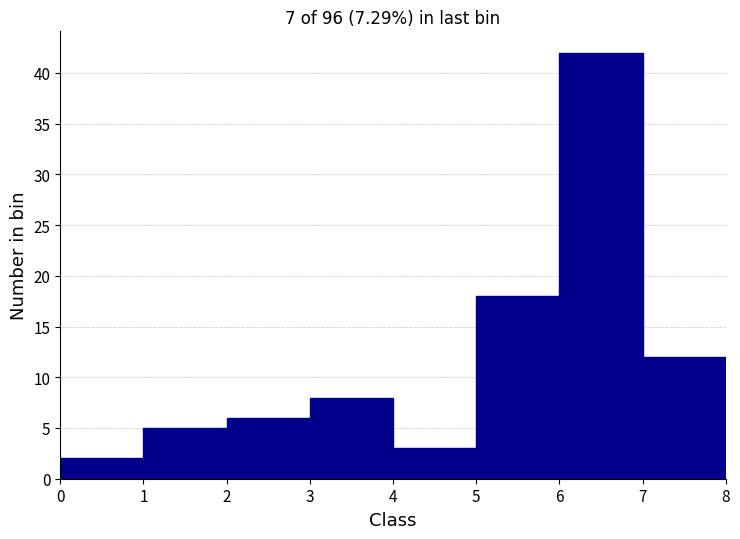

Over which range of the x-axis is the bar tallest?

6 to 7